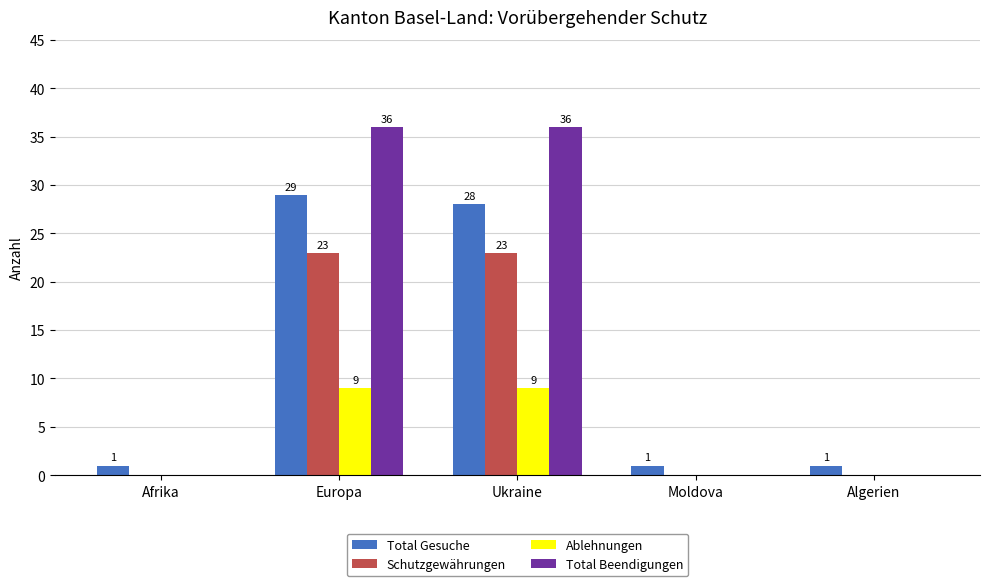

Read the Schutzgewährungen value at Ukraine, to the nearest 5.

25